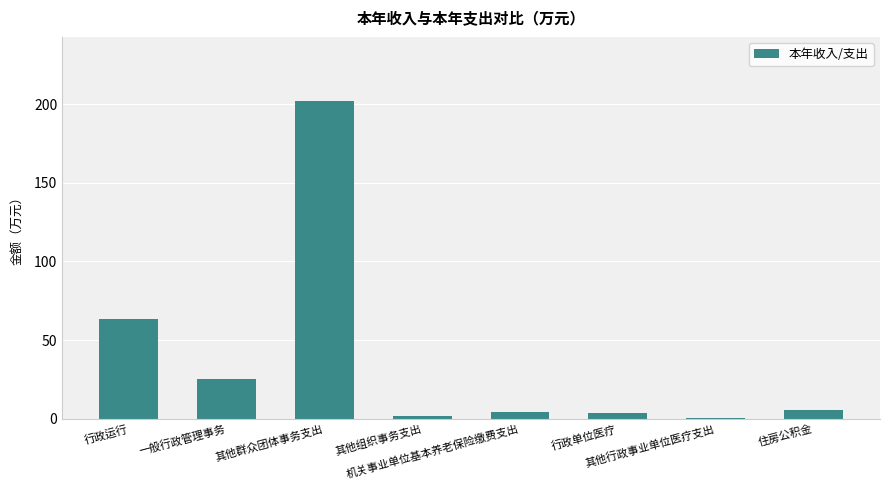

Are the bars horizontal?

No